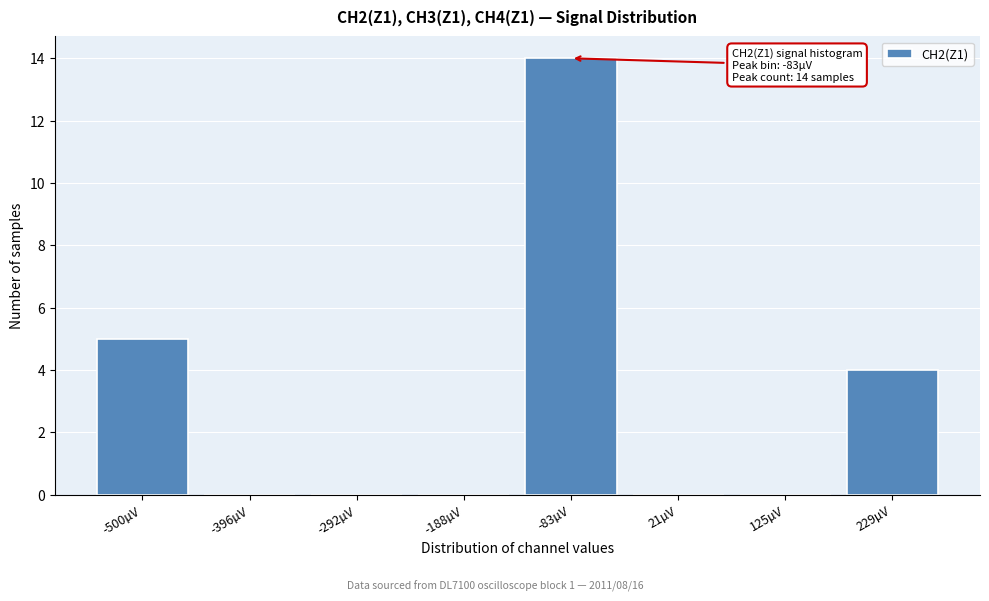

Reading left to right, what are all the values shown in this chart?

-500µV=5	-396µV=0	-292µV=0	-188µV=0	-83µV=14	21µV=0	125µV=0	229µV=4